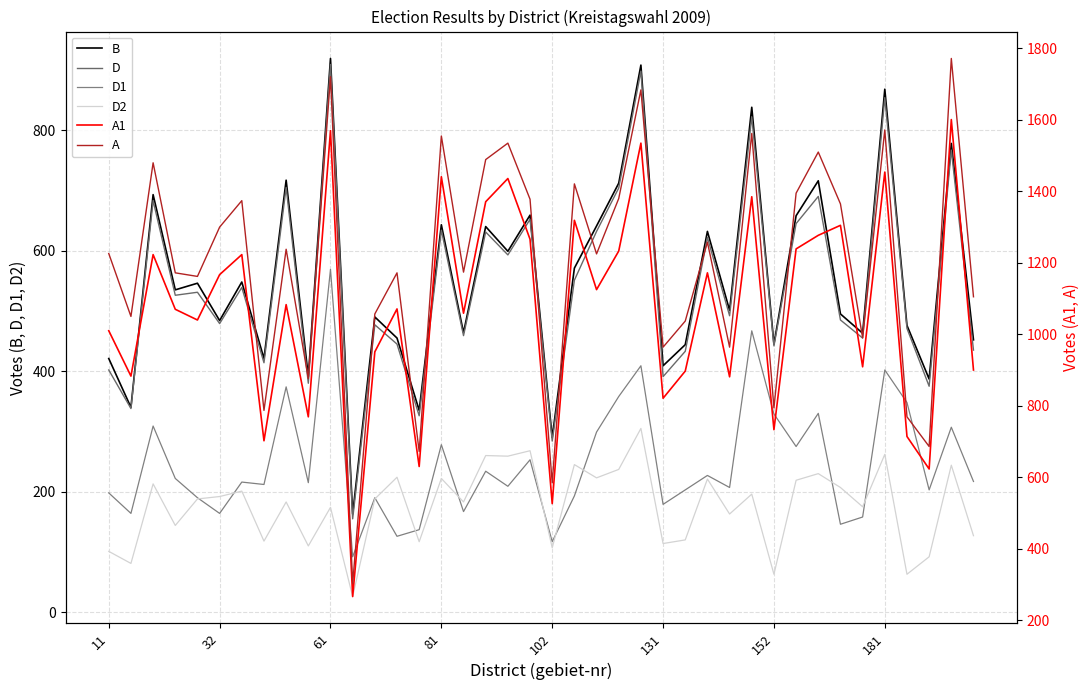

What is the highest value of the B series?

919